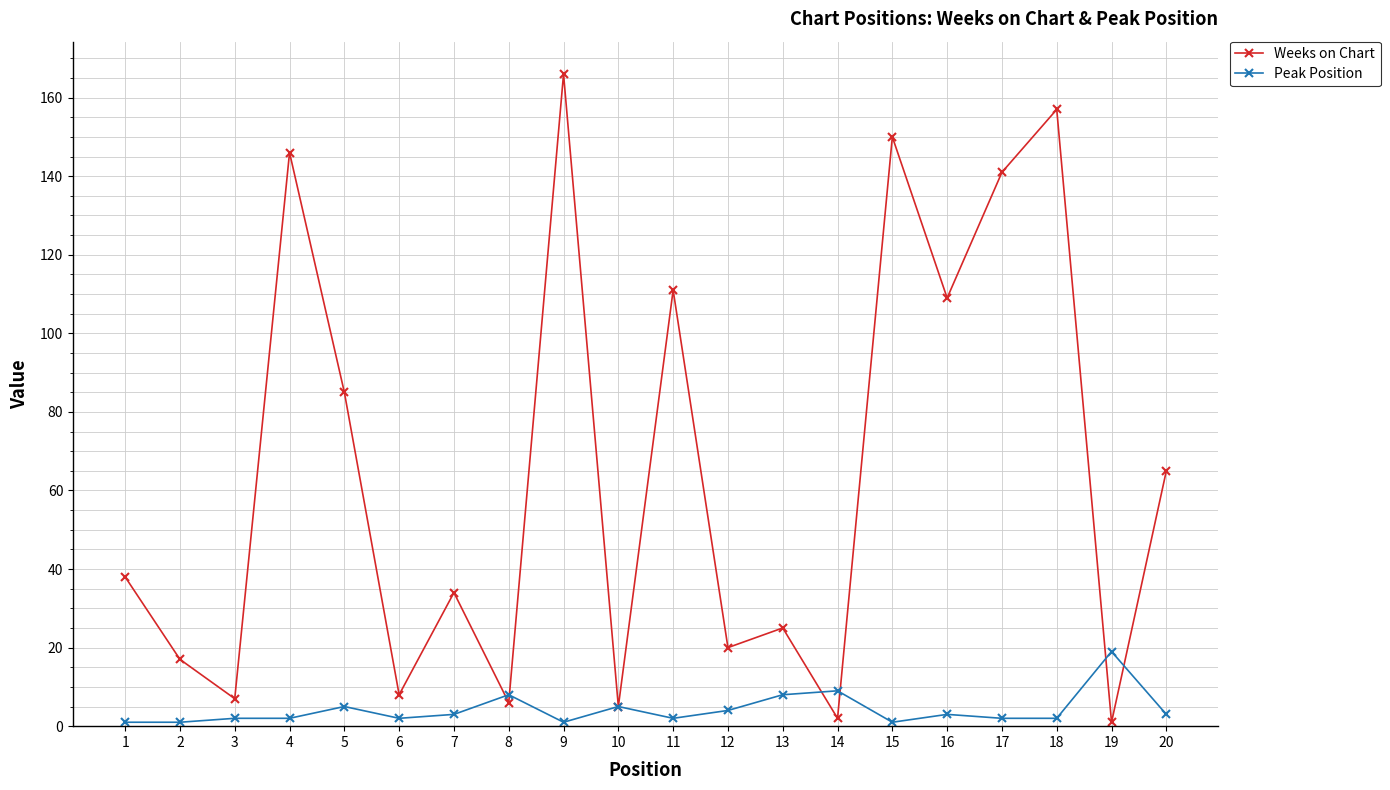

Reading left to right, list all the values displayed in this chart.

Weeks on Chart: 38	17	7	146	85	8	34	6	166	5	111	20	25	2	150	109	141	157	1	65
Peak Position: 1	1	2	2	5	2	3	8	1	5	2	4	8	9	1	3	2	2	19	3